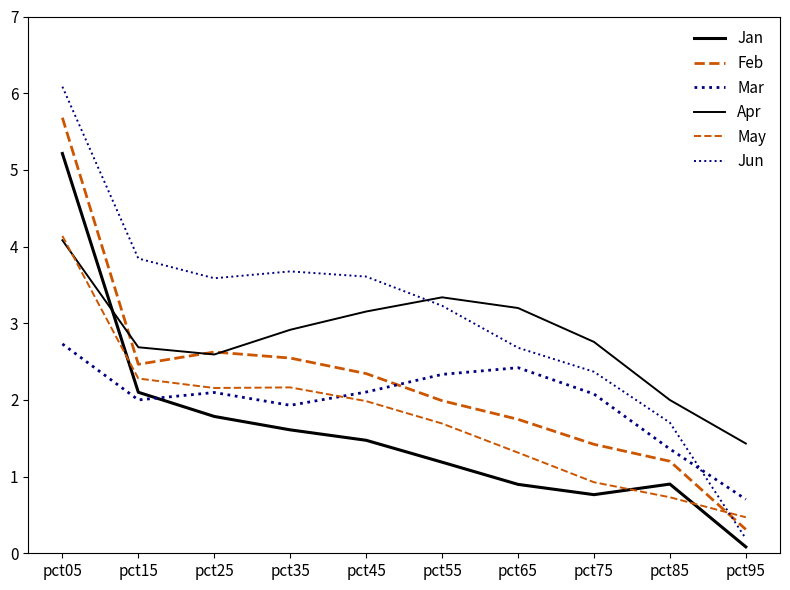

At which label does Jan first exceed 1?

pct05